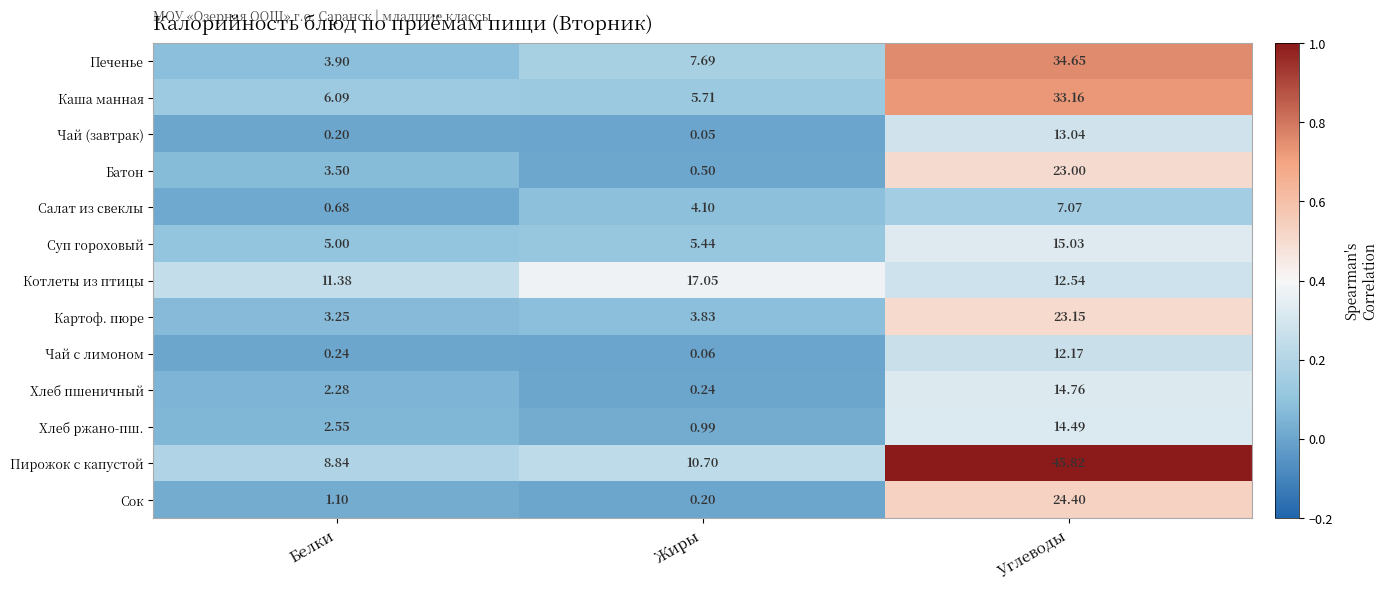

Which series has the largest range (max minus min)?

Пирожок с капустой